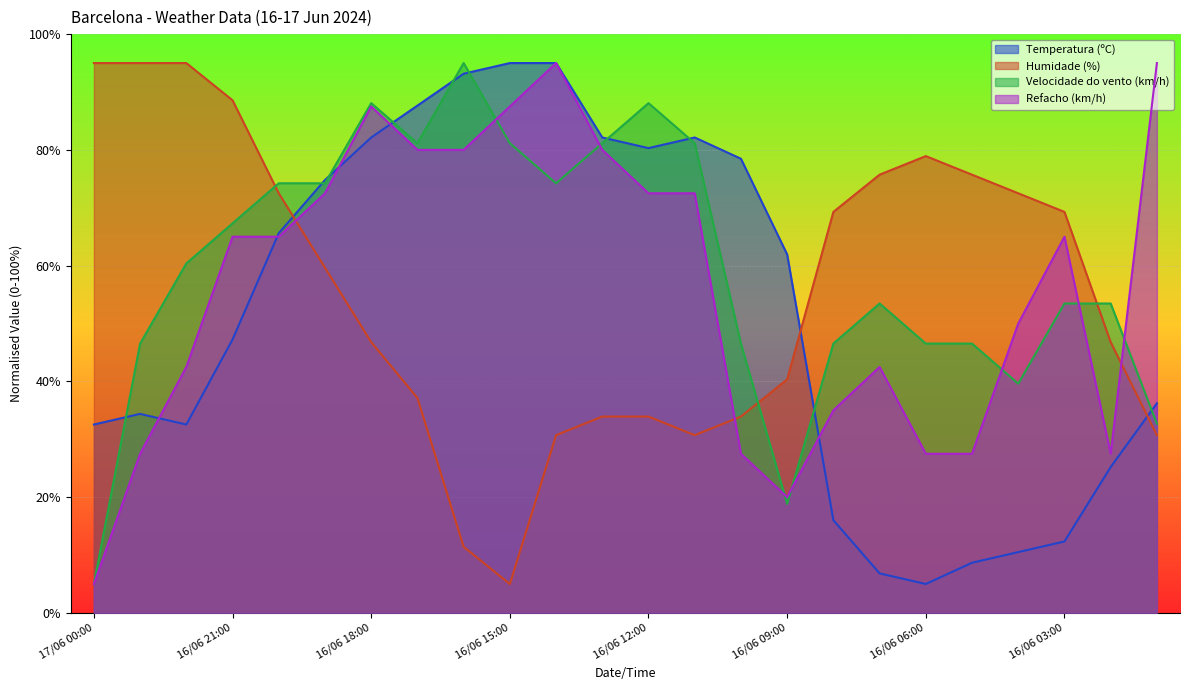

After their last crossing, which series has the higher values: Humidade (%) or Velocidade do vento (km/h)?

Velocidade do vento (km/h)